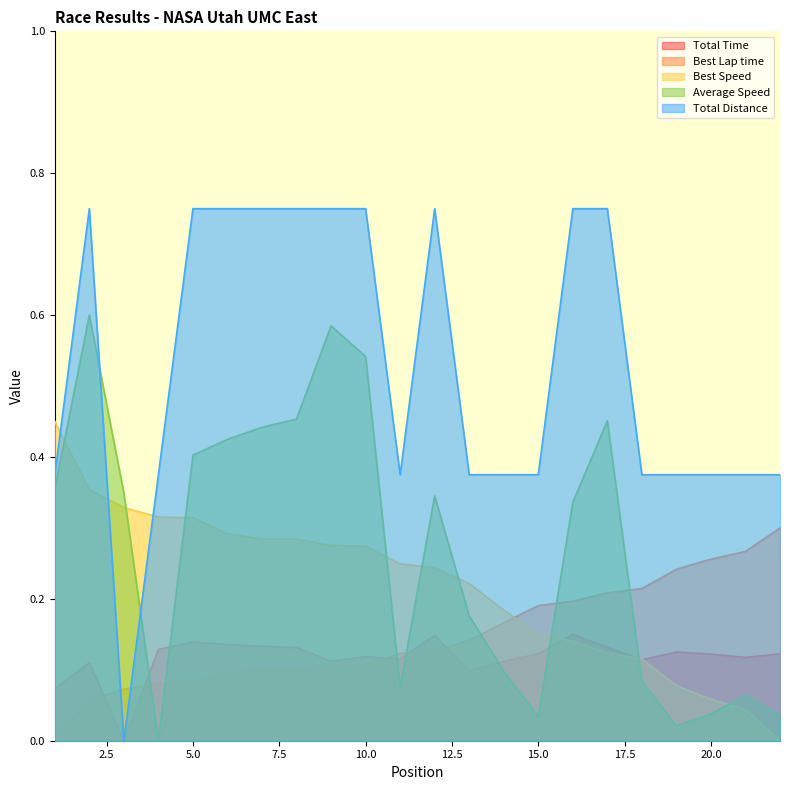

What is the difference between the highest and lowest values at 21?

0.3